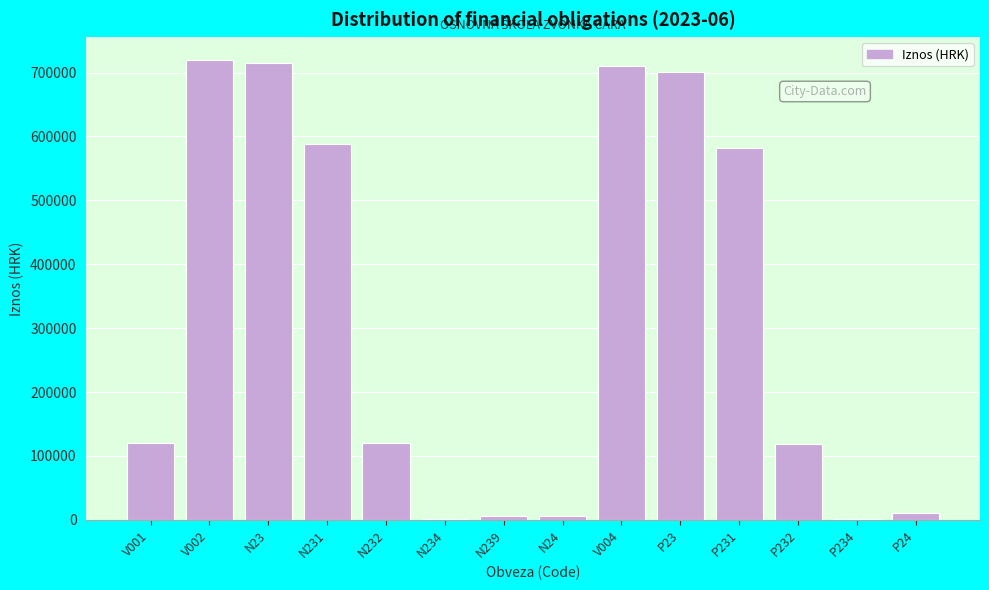

Where is the data nearest to the value 360487?

P231